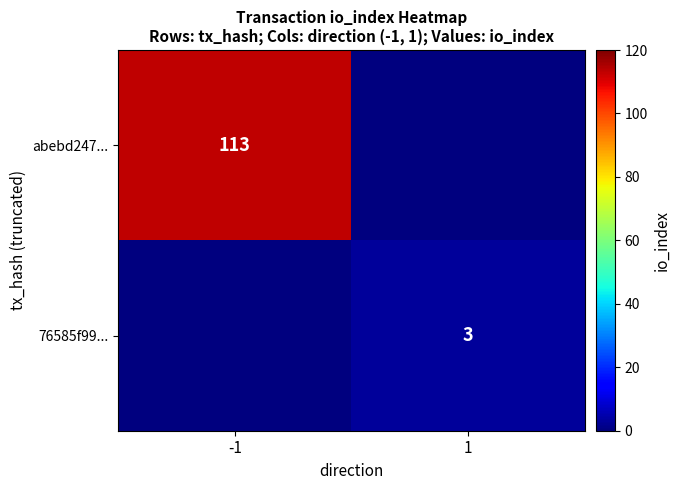

True or false: abebd247... has a value of 113 at -1.

True